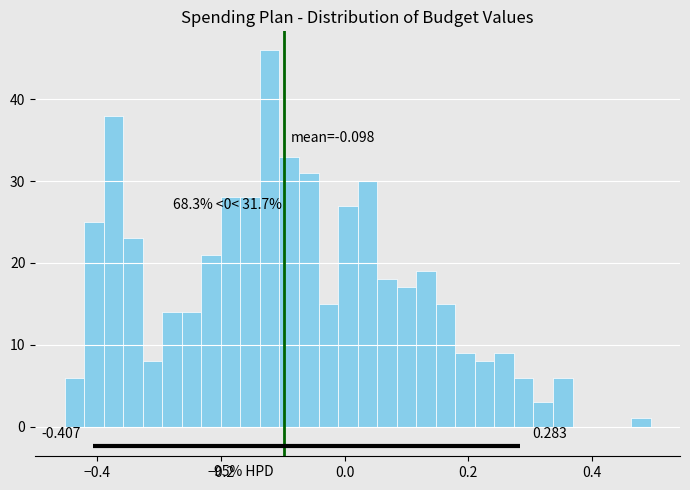

Around what value on the x-axis is the tallest bar? Give the approximate position of its centre, as read against the axis.

-0.12